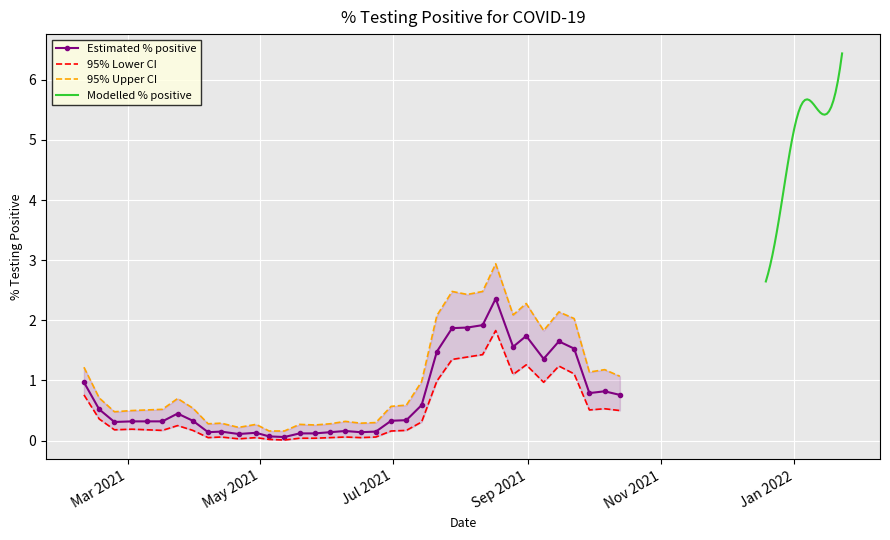

How many data points does each series have?

36